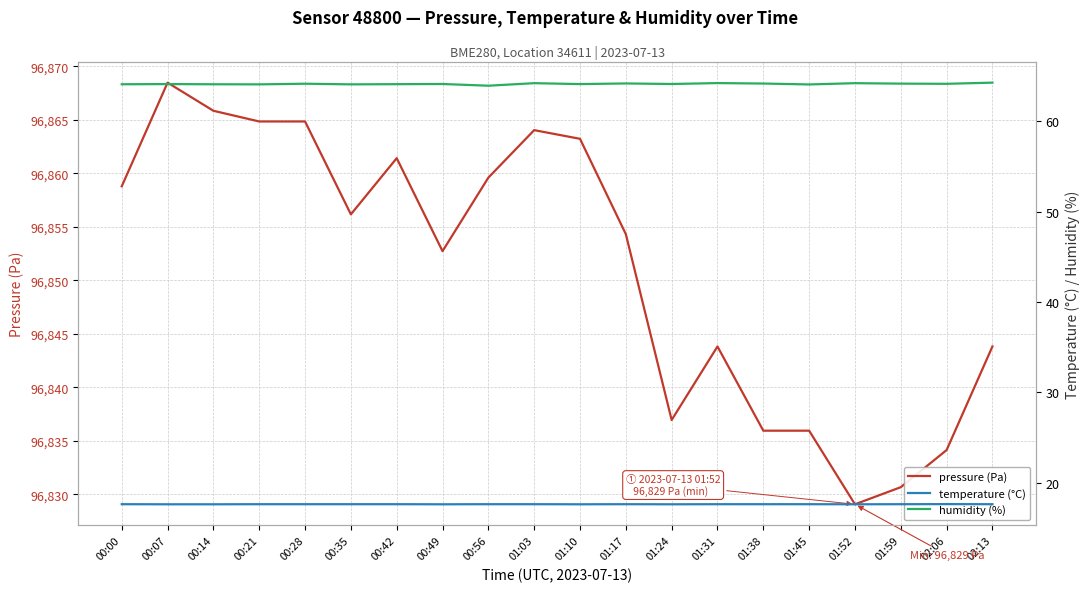

True or false: pressure (Pa) and humidity (%) intersect in this chart.

False